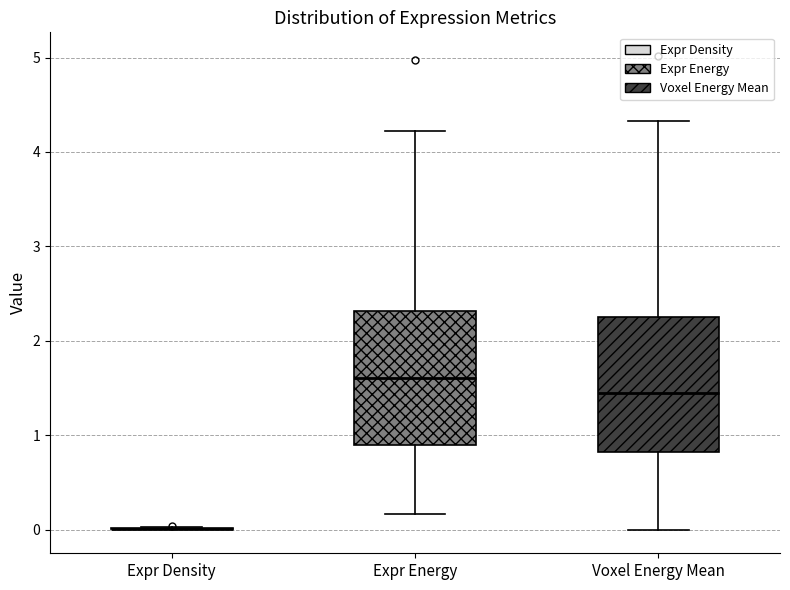

Reading left to right, read every box against the y-axis: the position of its median line, the range the box covers, and the ends of its whiskers. The values are not printed on the chart, so give them approximately, as read against the axis.

Expr Density: box collapsed to a line at 0.0, whiskers 0.0 to 0.0
Expr Energy: median 1.6, box 0.9 to 2.3, whiskers 0.2 to 4.2
Voxel Energy Mean: median 1.4, box 0.8 to 2.3, whiskers 0.0 to 4.3